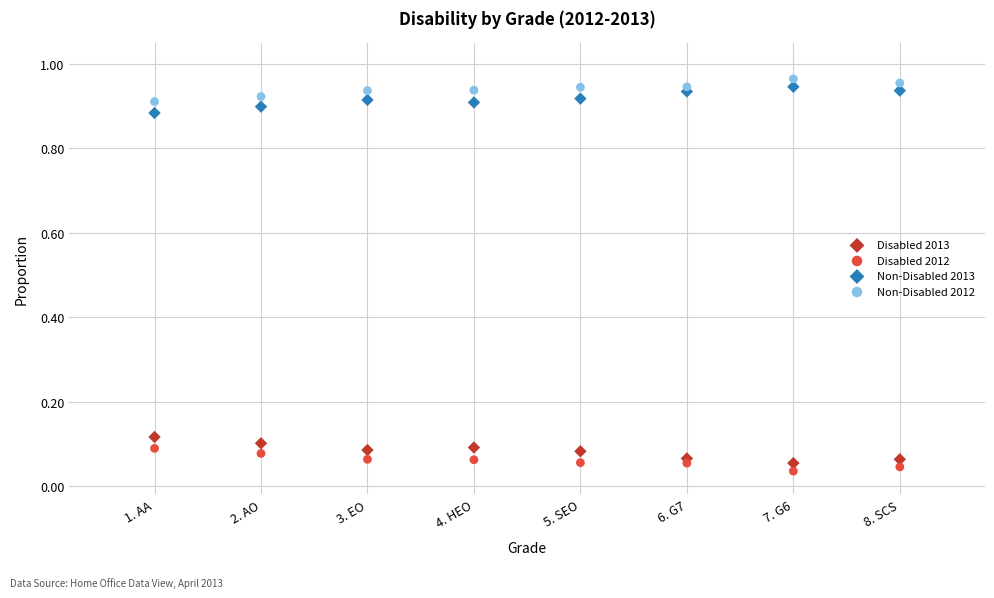

What is the X range (max minus min) for the scatter plot?

7.0